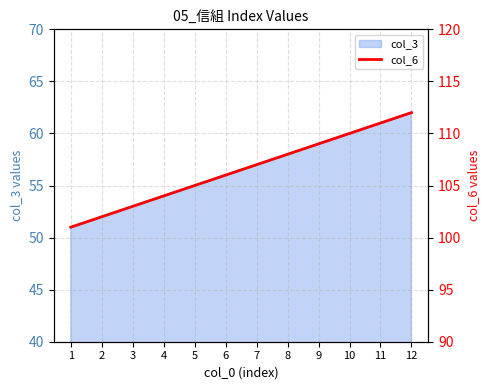

How many lines are shown in the chart?

1